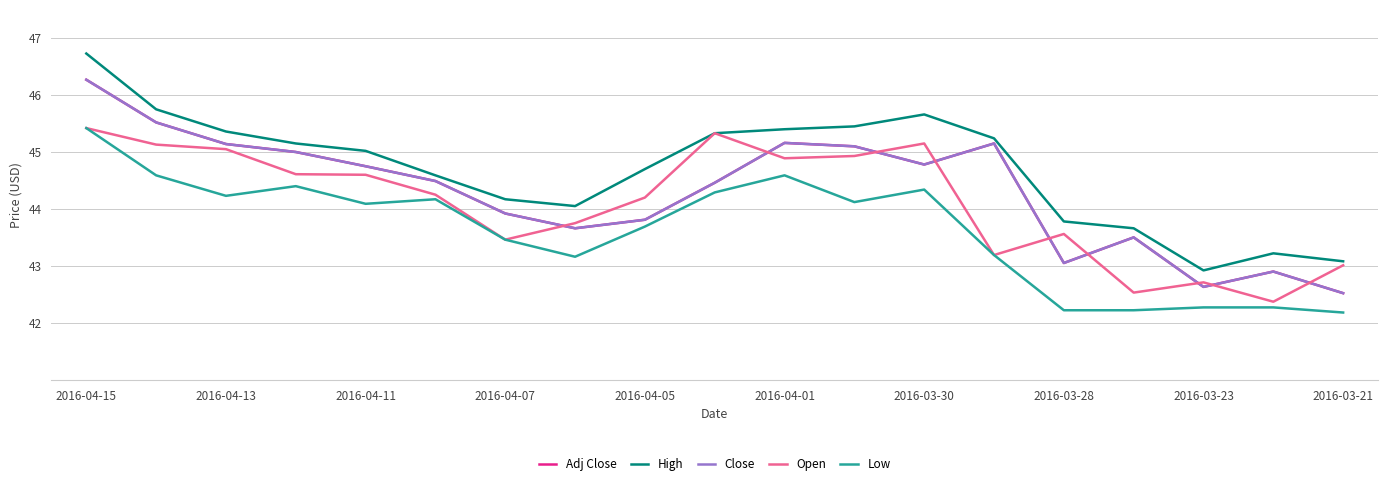

What is the difference between the maximum and minimum values in the Open series?

3.0